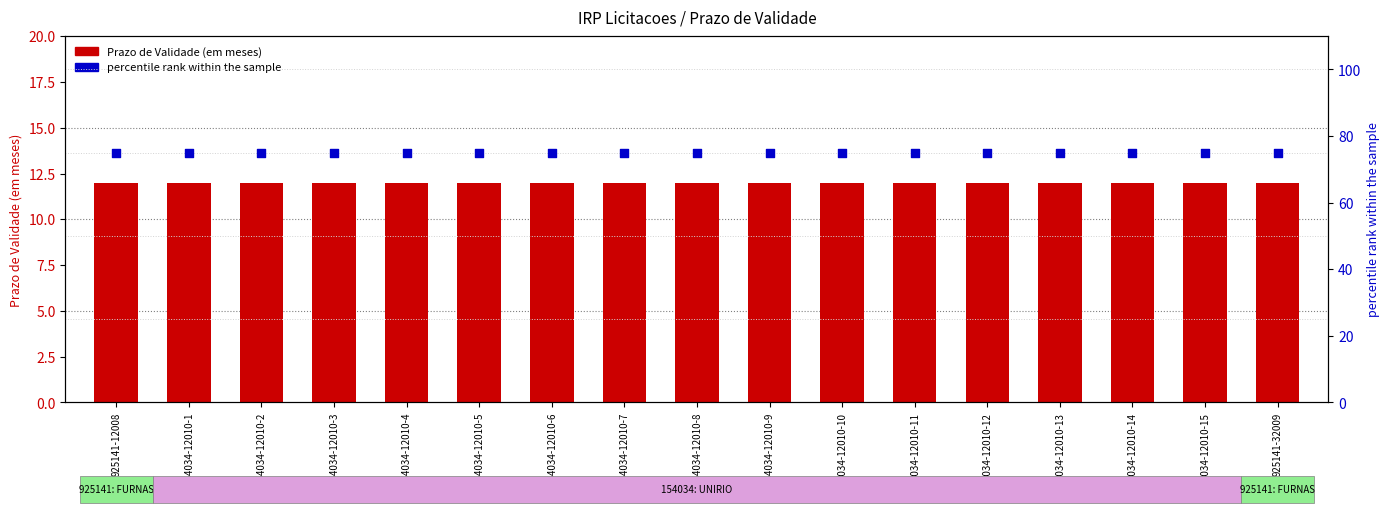

Is the value of Prazo de Validade (em meses) at 154034-12010-1 greater than the value of percentile rank within the sample at 154034-12010-2?

No